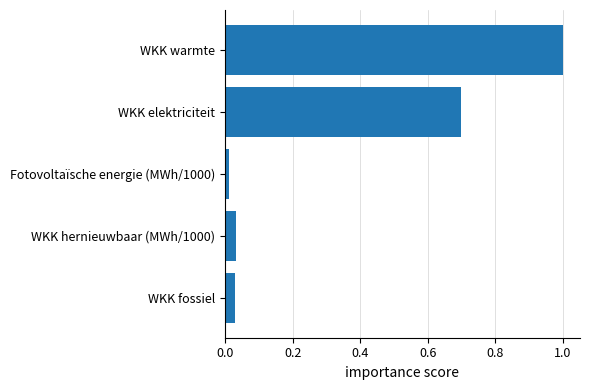

Which category has the lowest value across all series?

Fotovoltaïsche energie (MWh/1000)